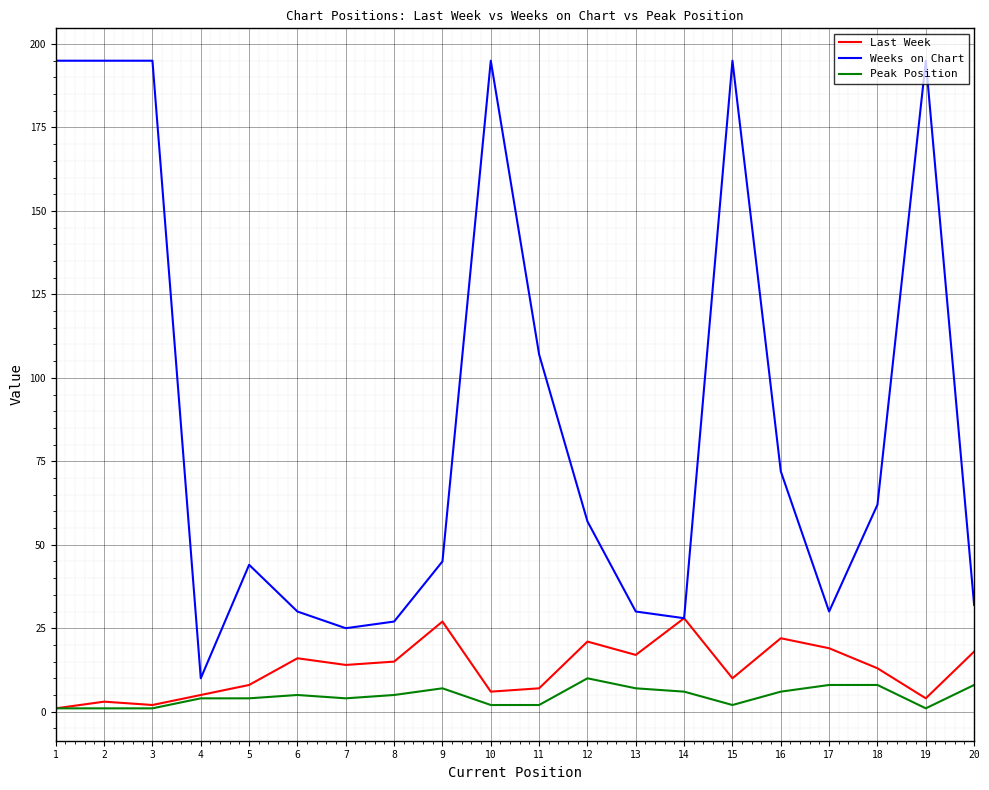

Is this an area chart (filled region under the line)?

No